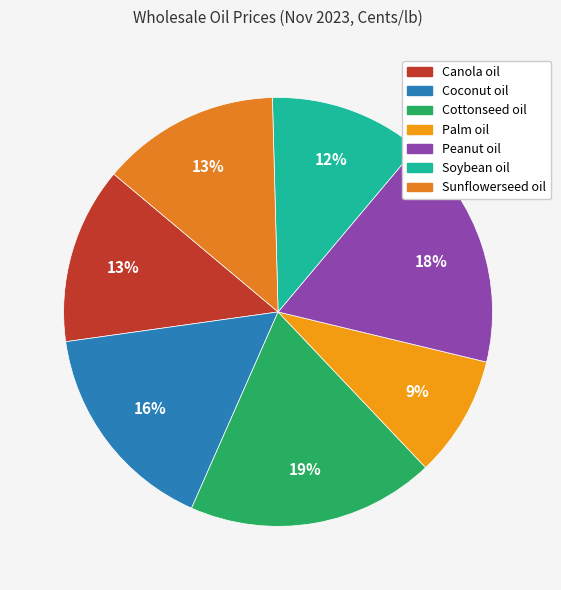

What percentage is the Canola oil slice, to the nearest percent?

13%